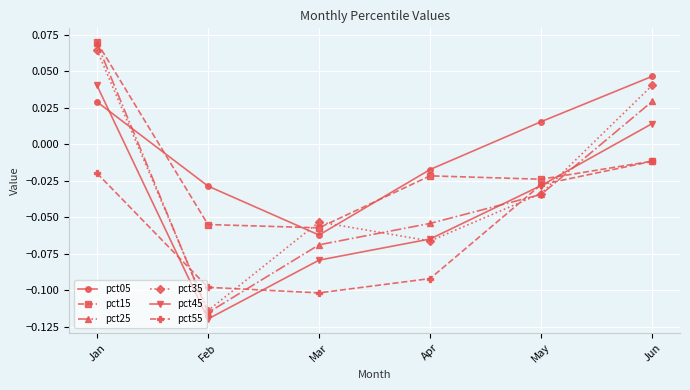

Is this an area chart (filled region under the line)?

No